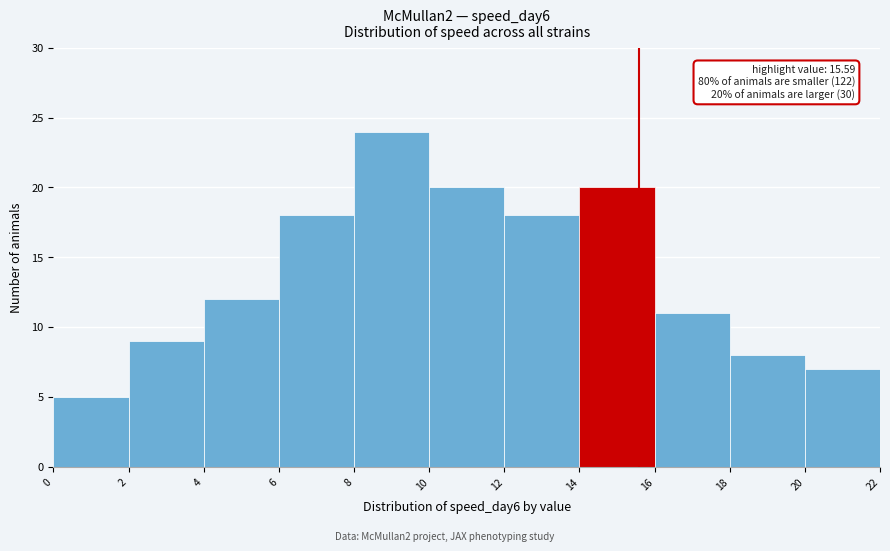

Which range on the x-axis has the tallest bar?

8 to 10